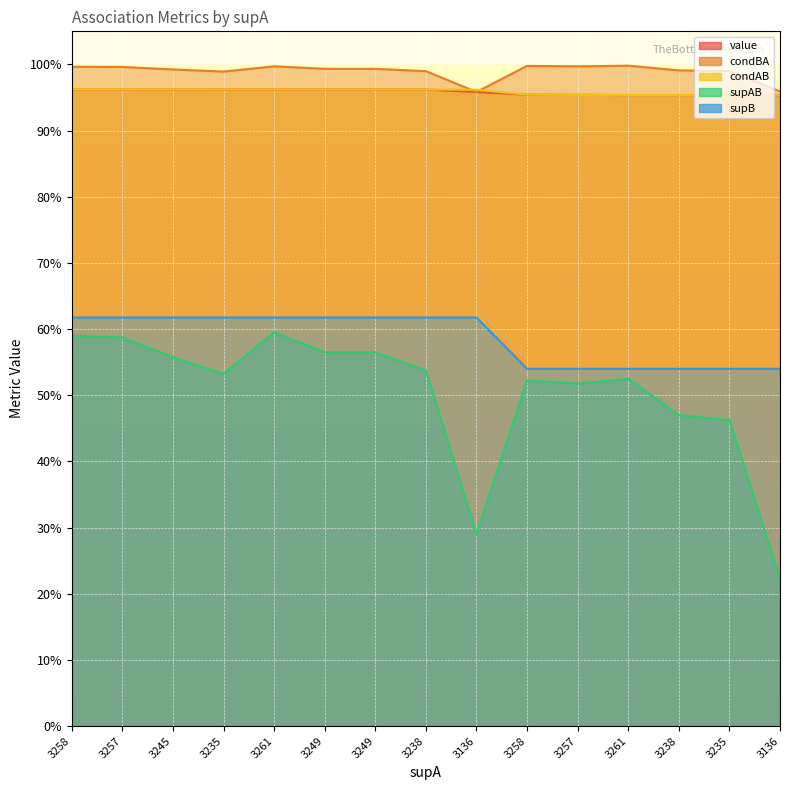

Reading left to right, transcribe all the data shown in this chart.

value: 3258=1.0	3257=1.0	3245=1.0	3235=1.0	3261=1.0	3249=1.0	3249=1.0	3238=1.0	3136=1.0	3258=1.0	3257=1.0	3261=1.0	3238=1.0	3235=1.0	3136=1.0
condBA: 3258=1.0	3257=1.0	3245=1.0	3235=1.0	3261=1.0	3249=1.0	3249=1.0	3238=1.0	3136=1.0	3258=1.0	3257=1.0	3261=1.0	3238=1.0	3235=1.0	3136=1.0
condAB: 3258=1.0	3257=1.0	3245=1.0	3235=1.0	3261=1.0	3249=1.0	3249=1.0	3238=1.0	3136=1.0	3258=1.0	3257=1.0	3261=1.0	3238=1.0	3235=1.0	3136=1.0
supAB: 3258=0.6	3257=0.6	3245=0.6	3235=0.5	3261=0.6	3249=0.6	3249=0.6	3238=0.5	3136=0.3	3258=0.5	3257=0.5	3261=0.5	3238=0.5	3235=0.5	3136=0.2
supB: 3258=0.6	3257=0.6	3245=0.6	3235=0.6	3261=0.6	3249=0.6	3249=0.6	3238=0.6	3136=0.6	3258=0.5	3257=0.5	3261=0.5	3238=0.5	3235=0.5	3136=0.5